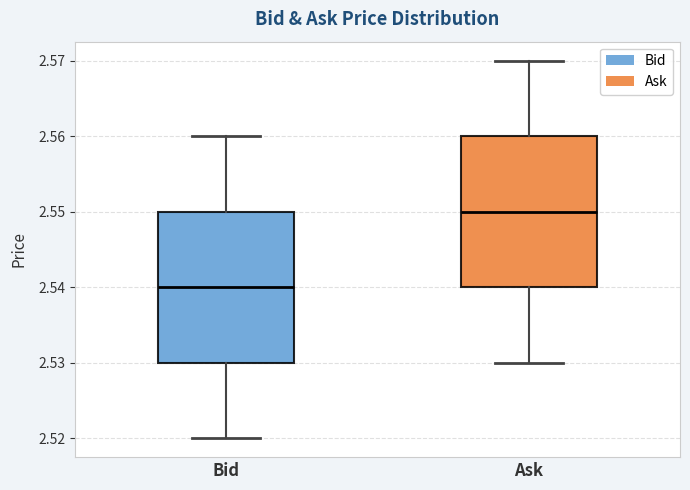

Where is the lower edge of the box for Bid on the y-axis? The values are not printed on the chart, so give them approximately, as read against the axis.

2.53